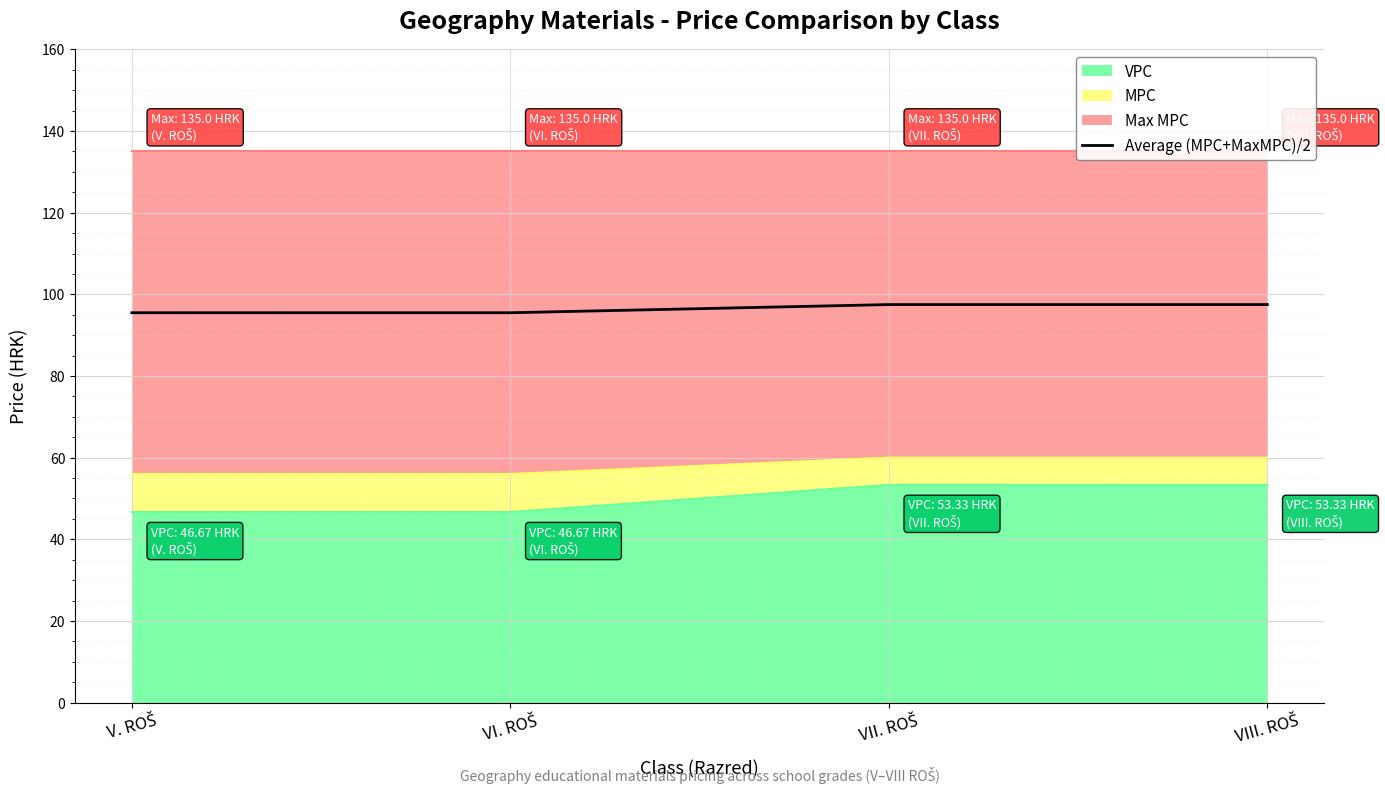

Is it true that the value at V. ROŠ is 27.0?

False